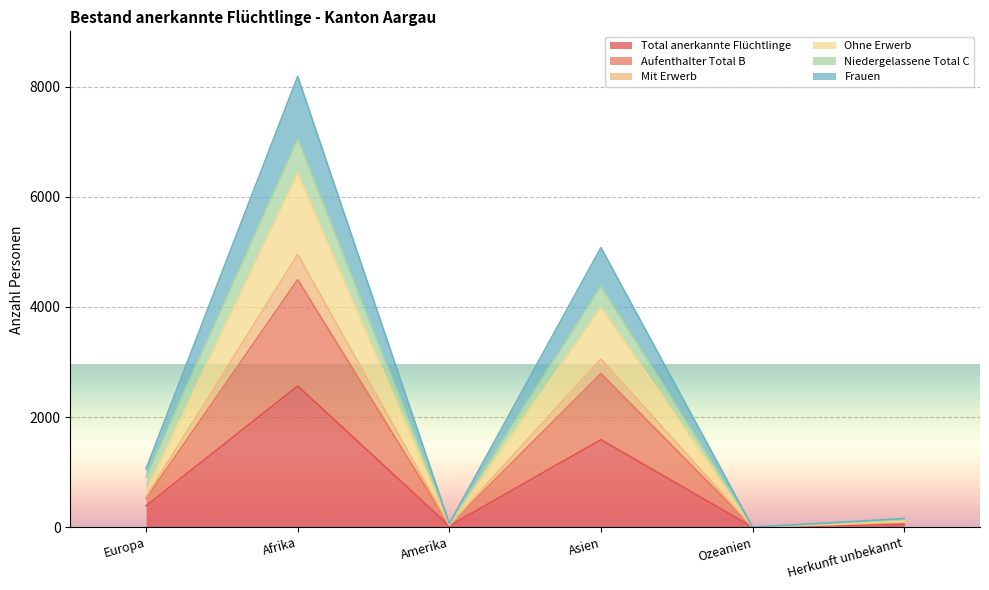

Which has a higher value, Europa or Herkunft unbekannt?

Europa